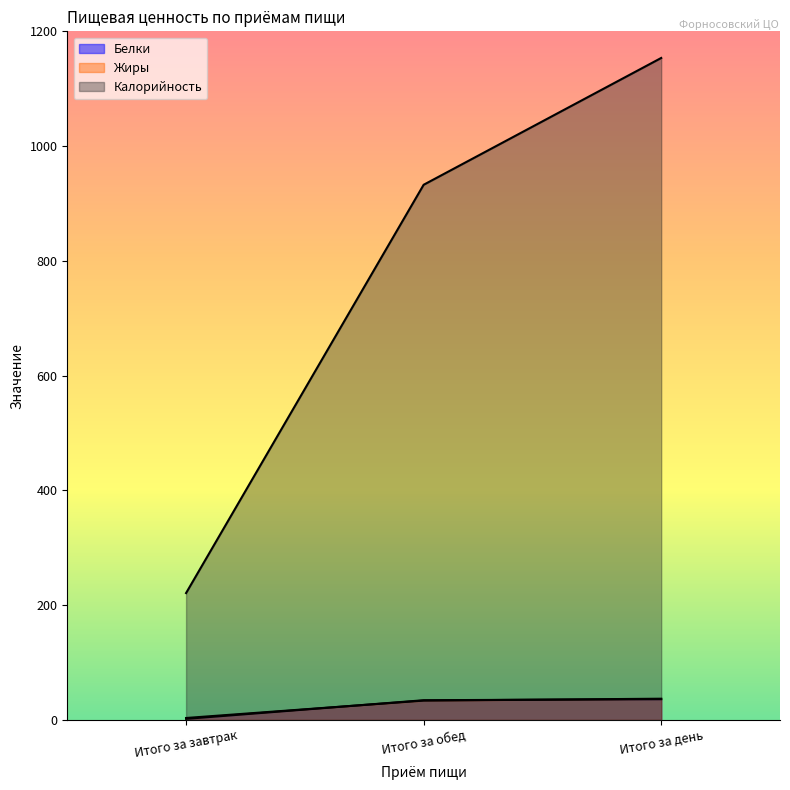

The value of Белки at Итого за обед is 34.2. True or false?

True